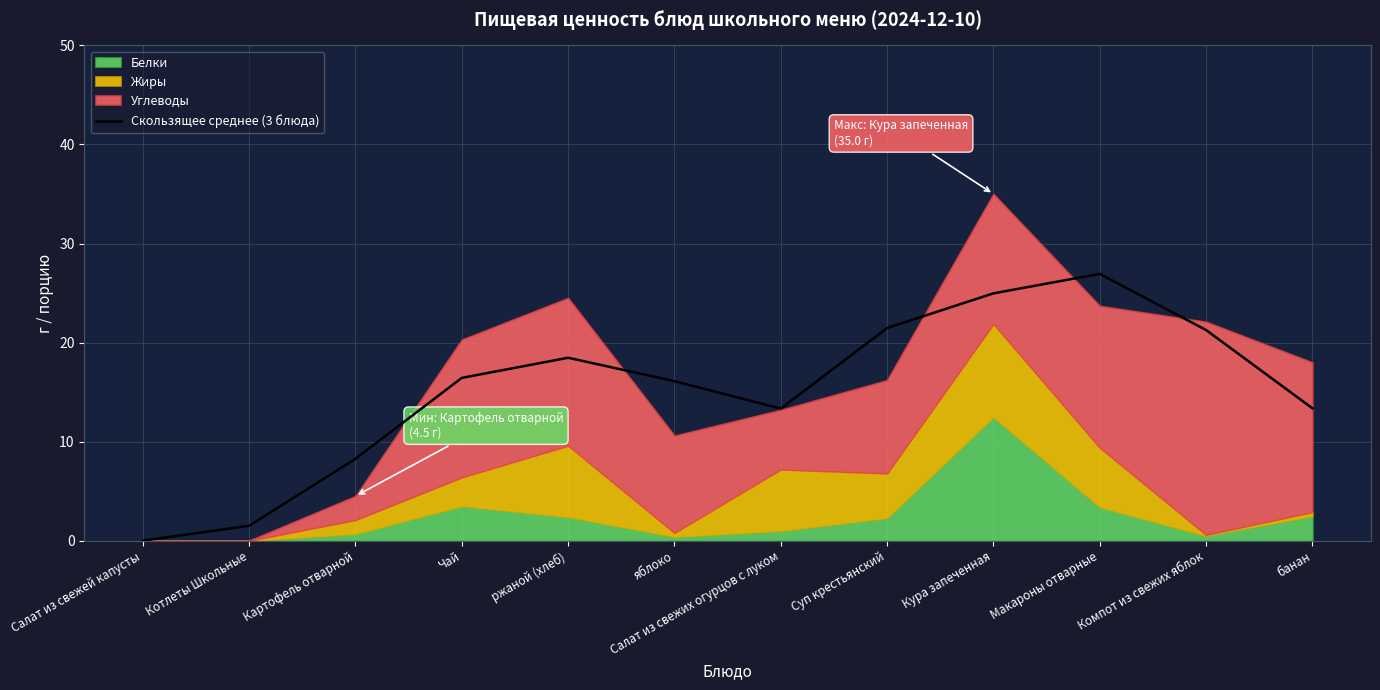

Read the value at банан.

13.4